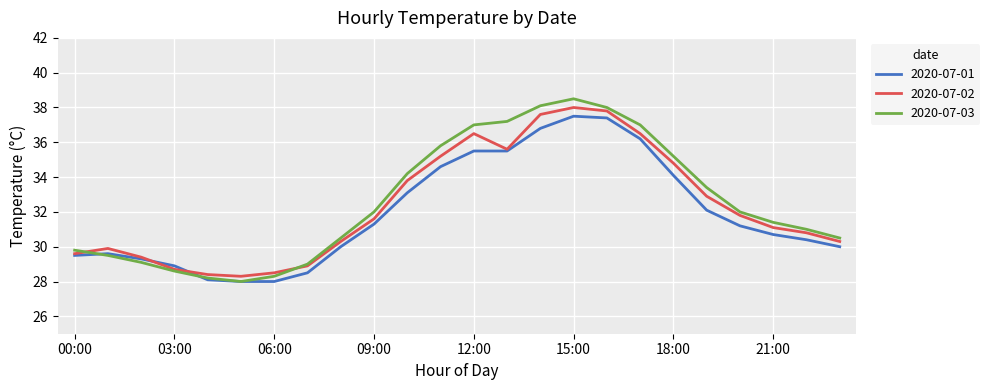

What is the minimum value for 2020-07-02?

28.3